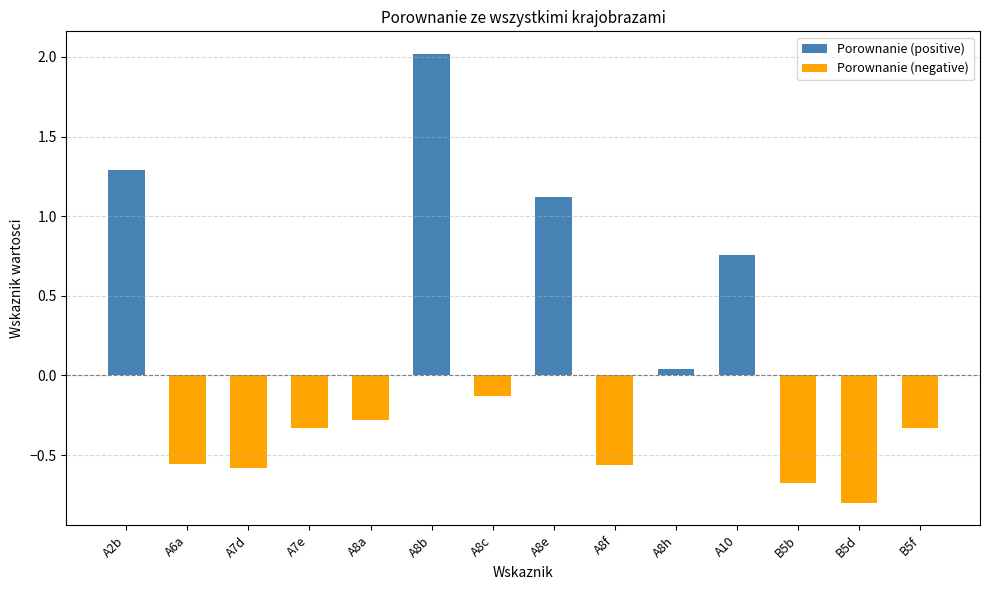

What is the minimum value for Porownanie (negative)?

-0.8